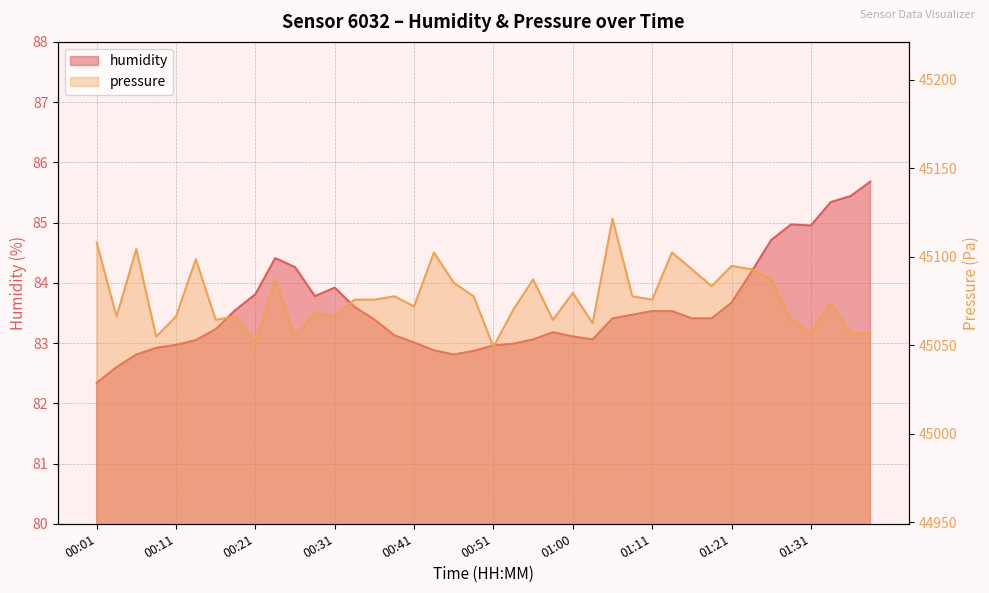

True or false: humidity and pressure intersect in this chart.

False